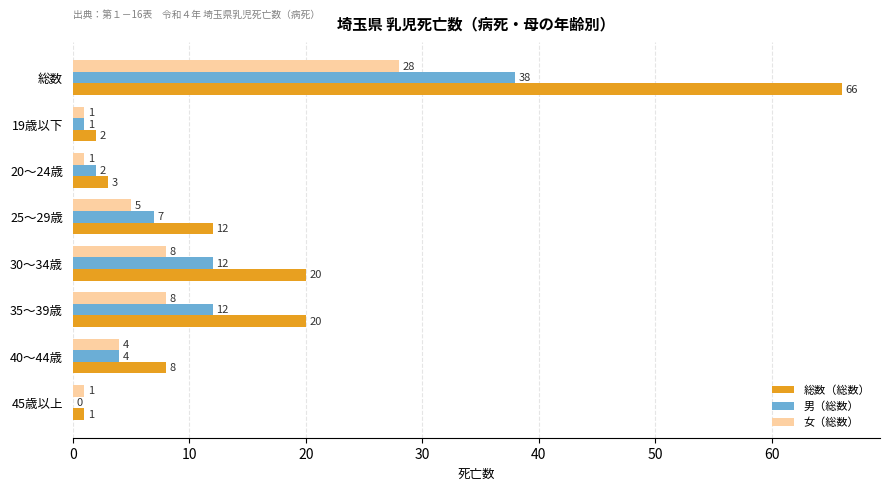

Which series changed the most between 総数 and 40～44歳?

総数（総数）